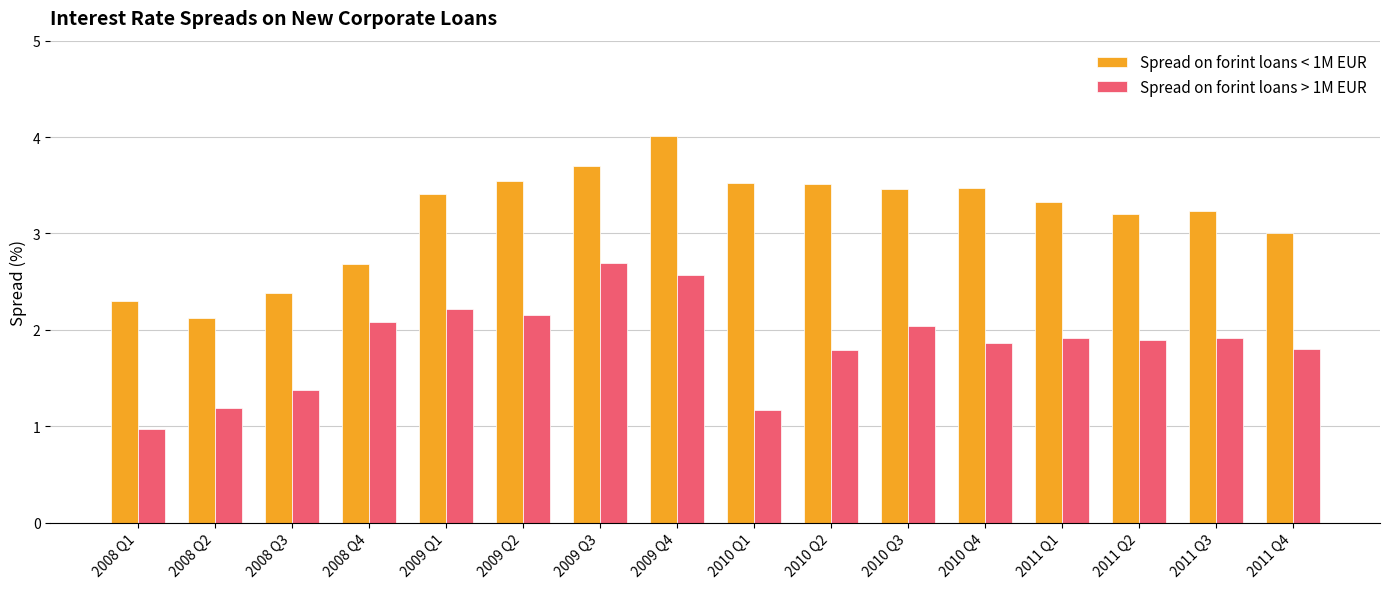

At which category does the chart reach its peak across all series?

2009 Q4